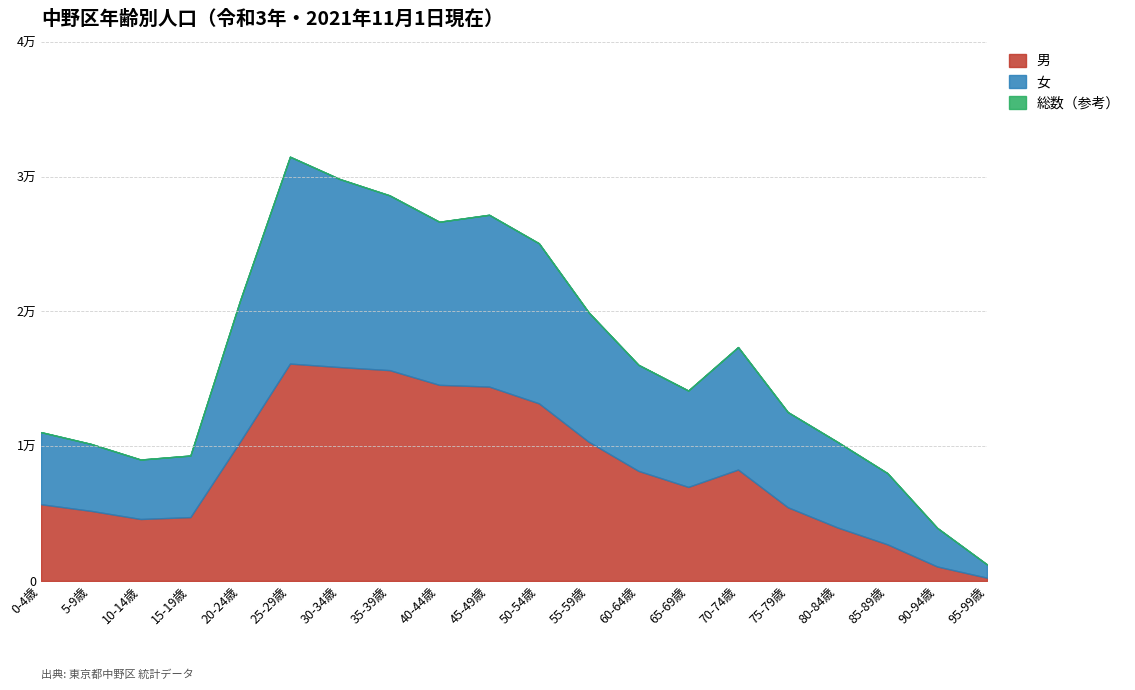

Where does the 総数 series first go above 16037?

20-24歳